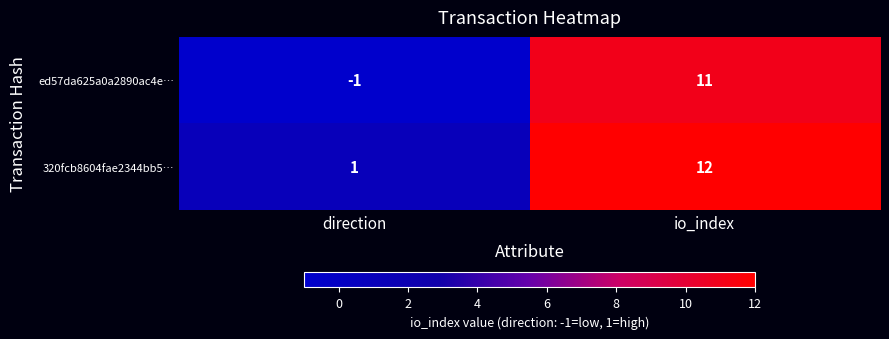

At direction, list the series in order from smallest to largest.

ed57da625a0a2890ac4e…, 320fcb8604fae2344bb5…